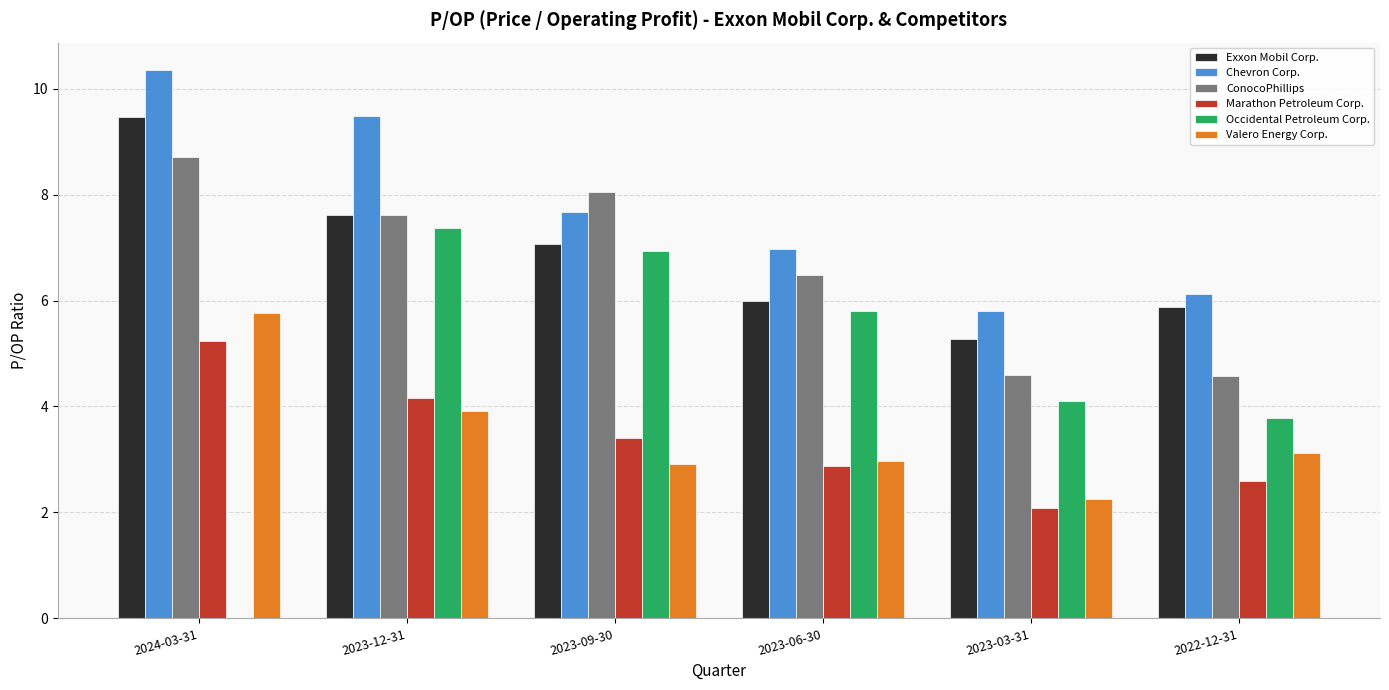

What is the average value of the Marathon Petroleum Corp. series?

3.4